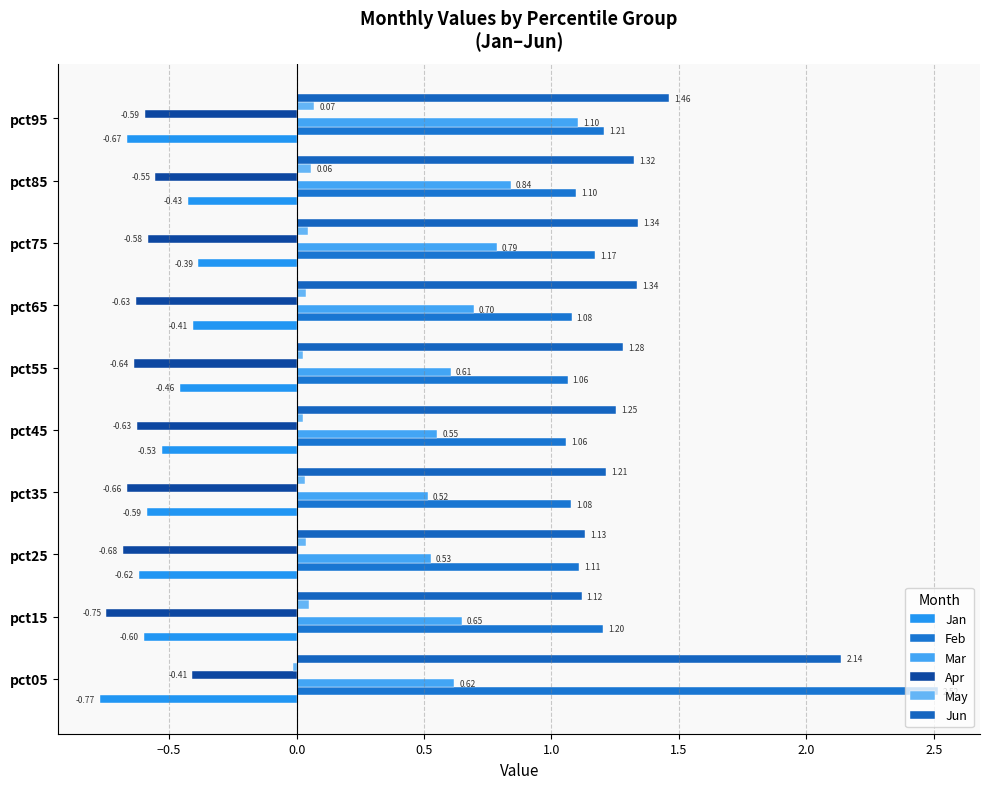

How many series are shown in this chart?

6